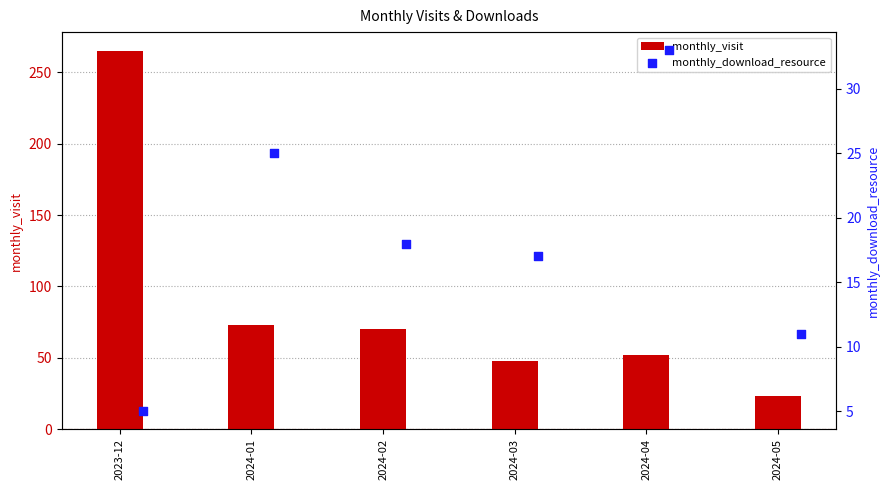

Which series has the largest total across all categories?

monthly_visit